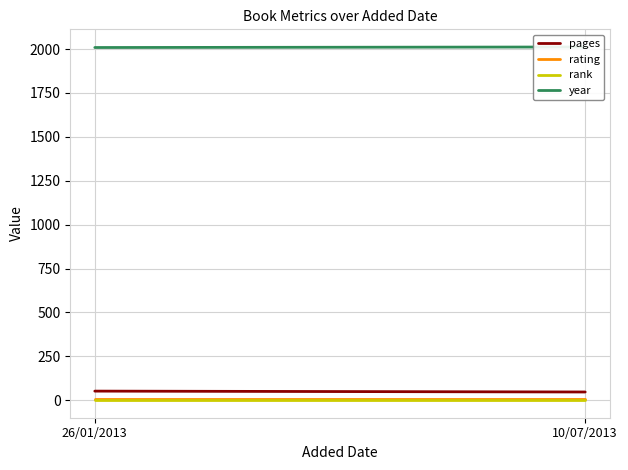

What is the value of the year point at the 2nd from the left?

2012